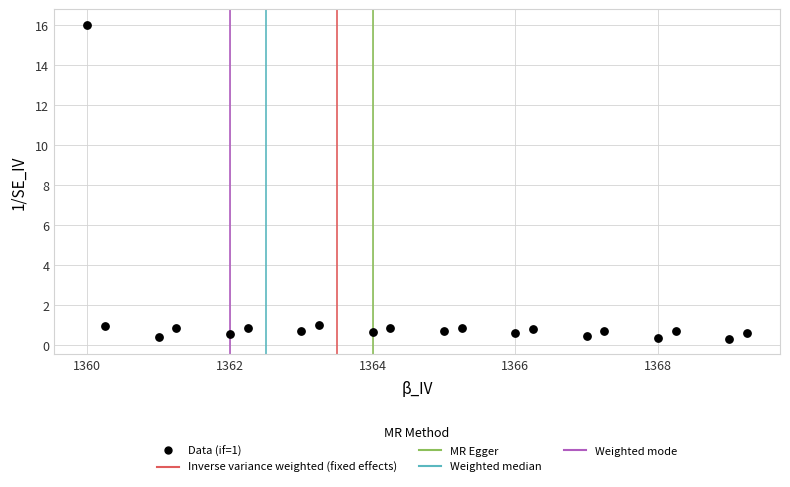

What is the range of X values (max minus min)?

9.2